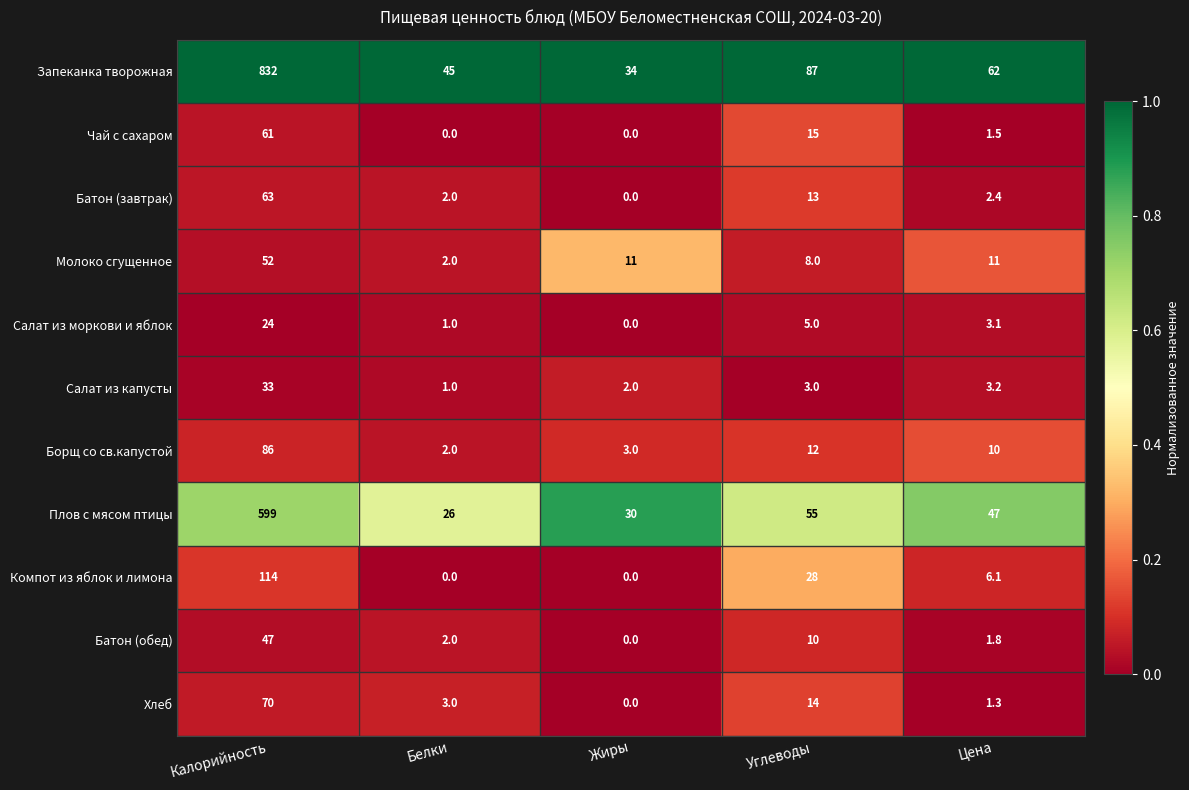

What is the total value across all series at Белки?

84.0